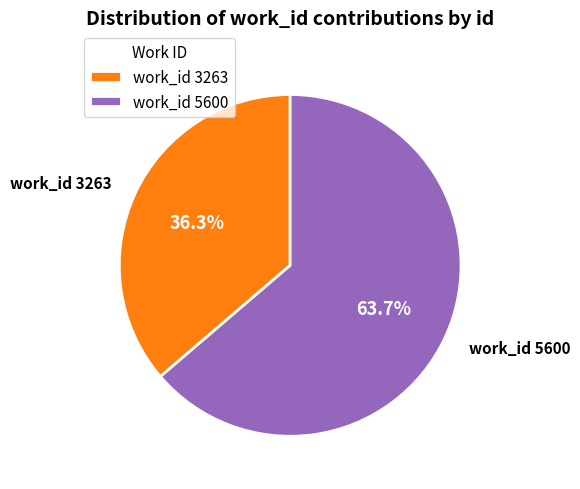

What is the largest slice in the pie chart?

work_id 5600